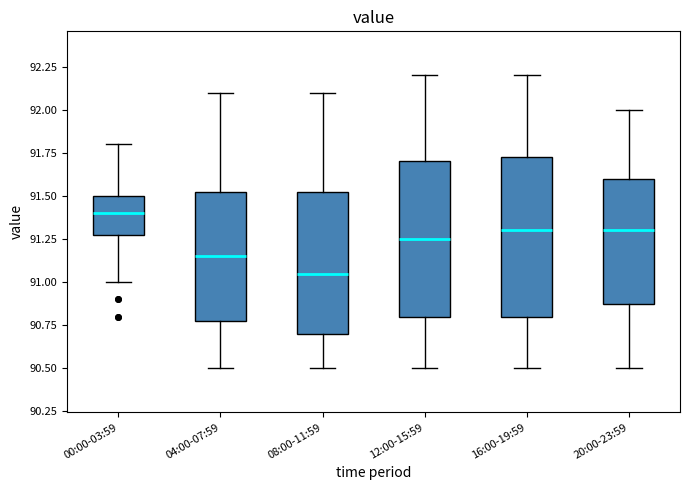

Where does the median line of the box for 20:00-23:59 sit on the y-axis? The values are not printed on the chart, so give them approximately, as read against the axis.

91.30